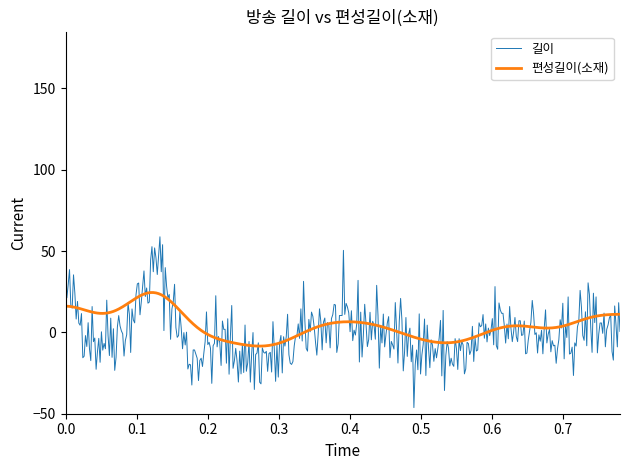

Which series has the largest range (max minus min)?

길이